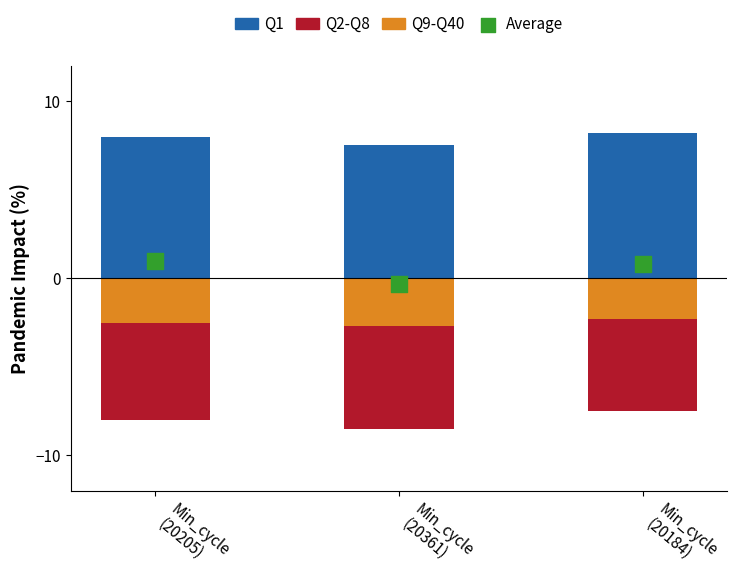

At which category is the sum across all series the highest?

Min_cycle
(20184)